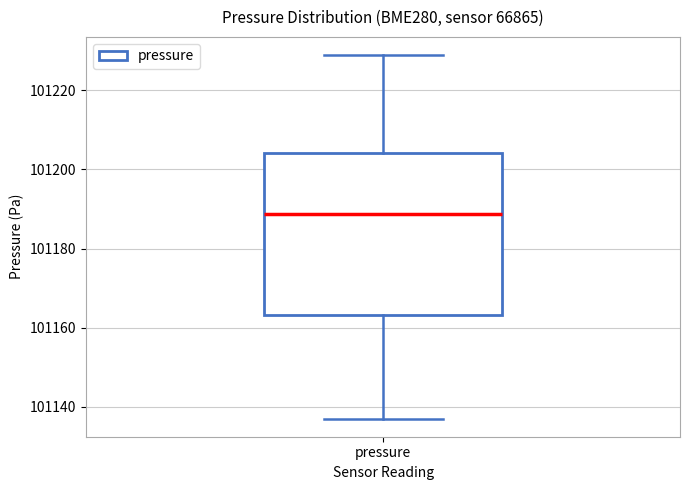

Transcribe this box plot: give where the median line is, the range the box spans, and where the two whiskers end, as read against the y-axis. The values are not printed on the chart, so give them approximately, as read against the axis.

median 101188, box 101164 to 101204, whiskers 101138 to 101228